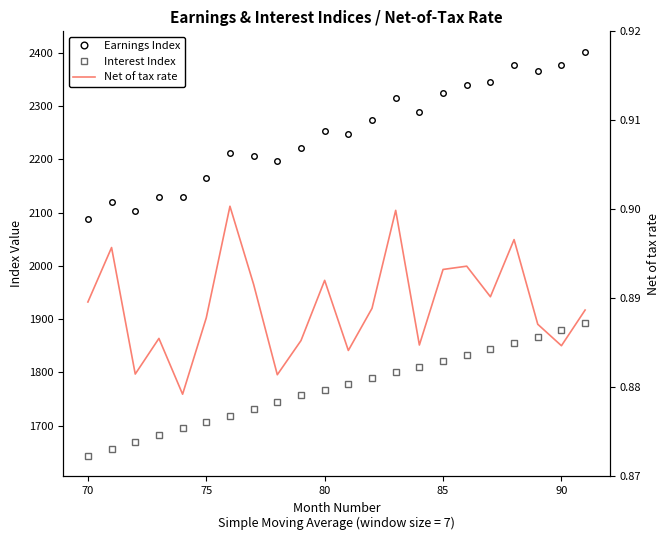

What is the highest value of the Earnings Index series?

2402.0